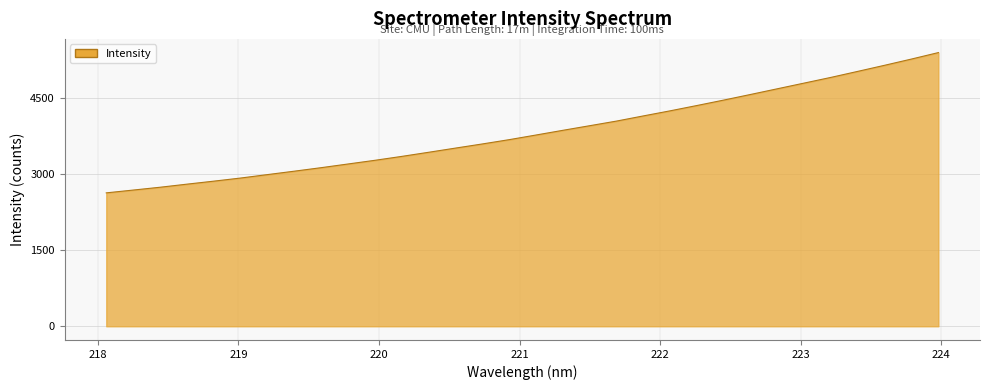

What is the difference between the second highest and second lowest values?

2578.6